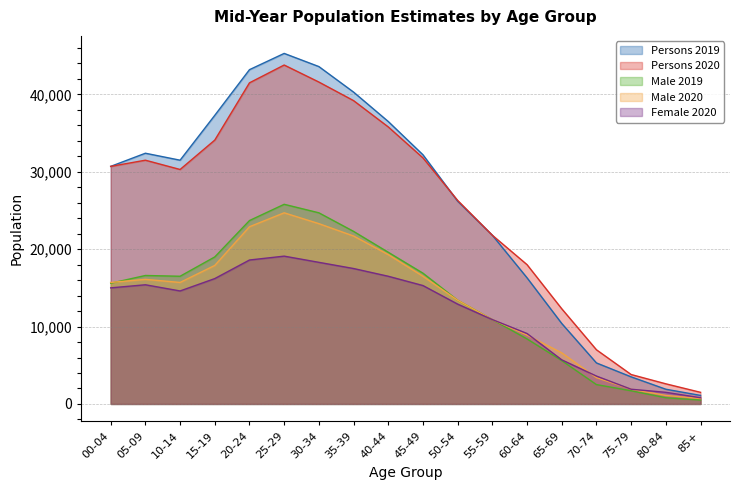

How many data points in Male 2020 are less than 15700?

8